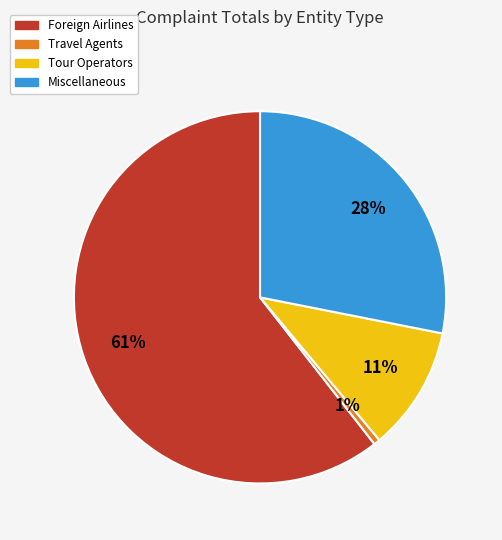

What is the ratio of the value at Miscellaneous to the value at Foreign Airlines?

0.5